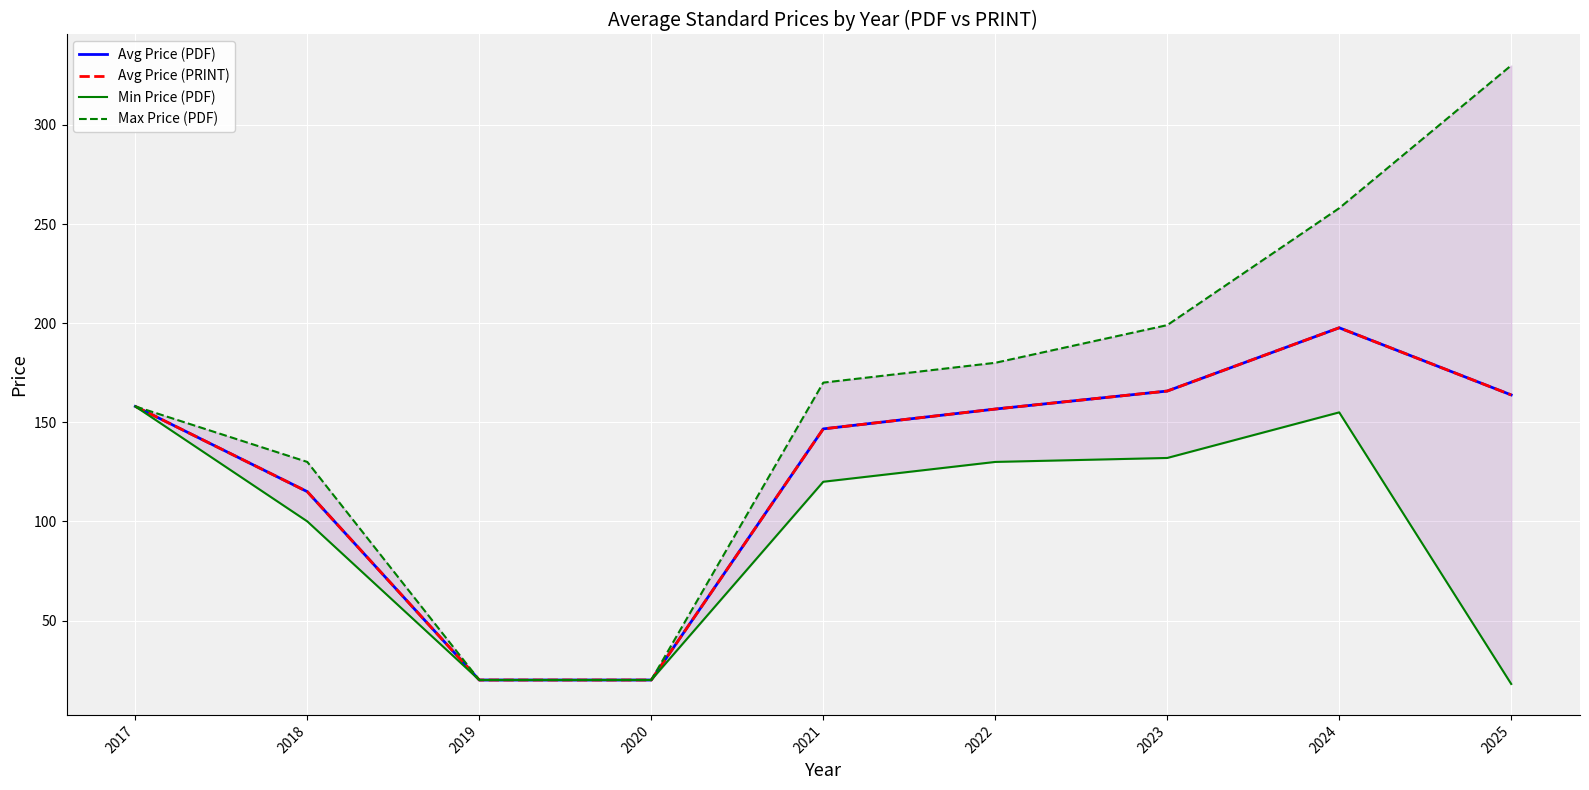

Rank the series by their maximum value, from highest to lowest.

Max Price (PDF), Avg Price (PDF), Avg Price (PRINT), Min Price (PDF)